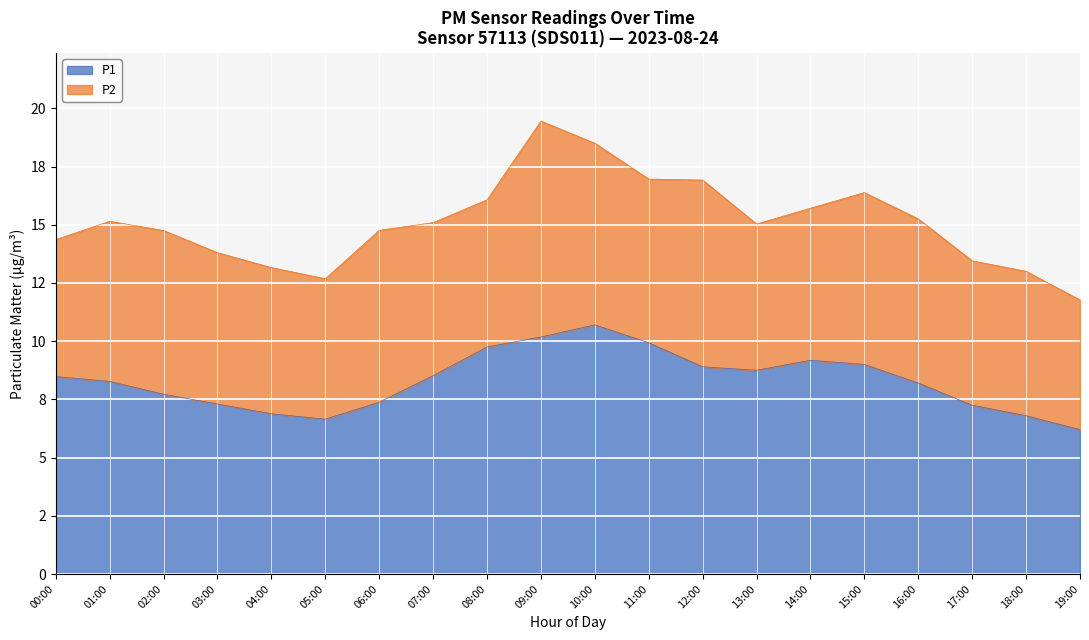

List the labels in order of value, largest first.

10:00, 09:00, 11:00, 08:00, 14:00, 15:00, 12:00, 13:00, 07:00, 00:00, 01:00, 16:00, 02:00, 06:00, 03:00, 17:00, 04:00, 18:00, 05:00, 19:00